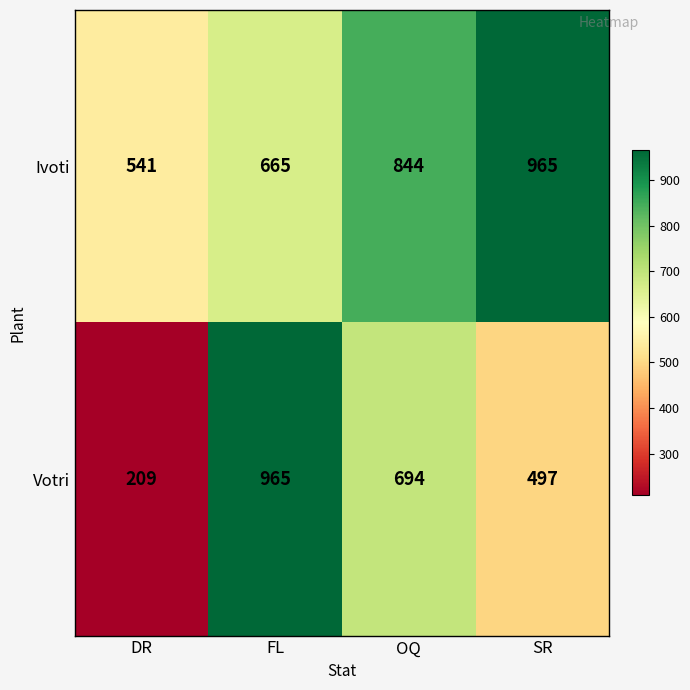

What is the approximate value of Votri at DR?

209